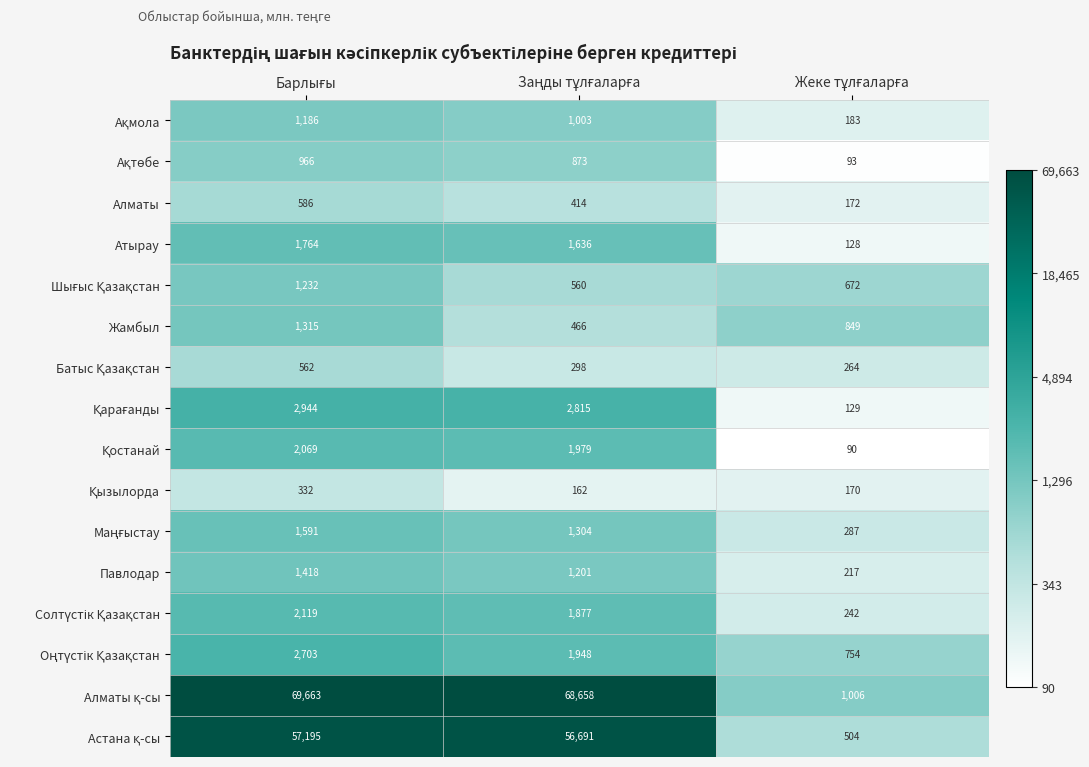

What is the difference between the maximum and minimum values in the Алматы series?

414